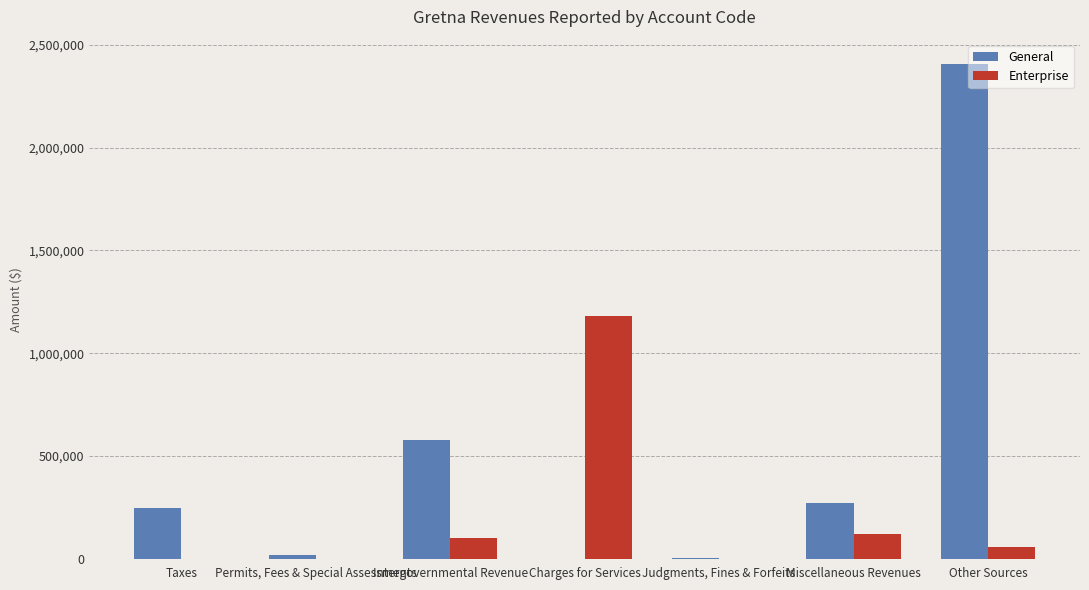

True or false: Enterprise has a value of 1181515 at Charges for Services.

True